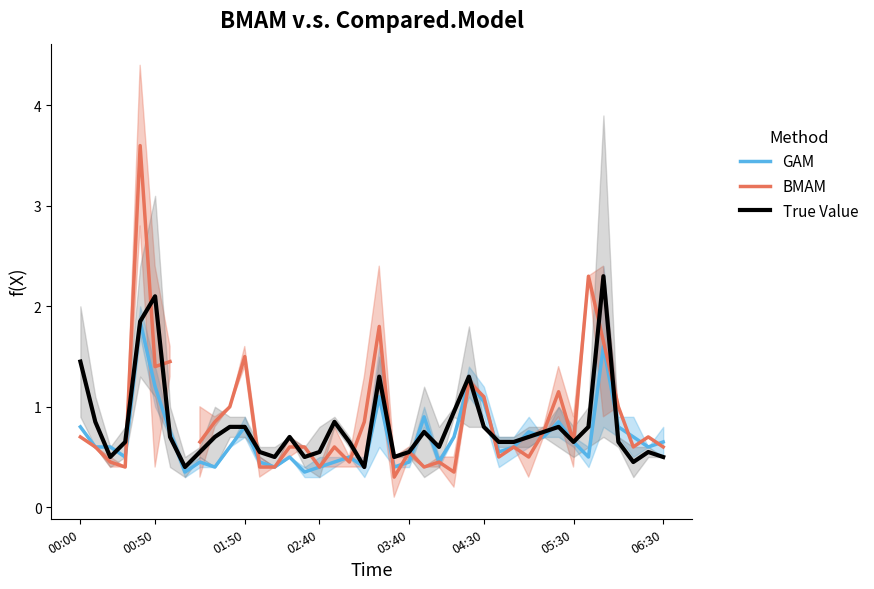

What is the difference between the highest and lowest values at 35?

0.7